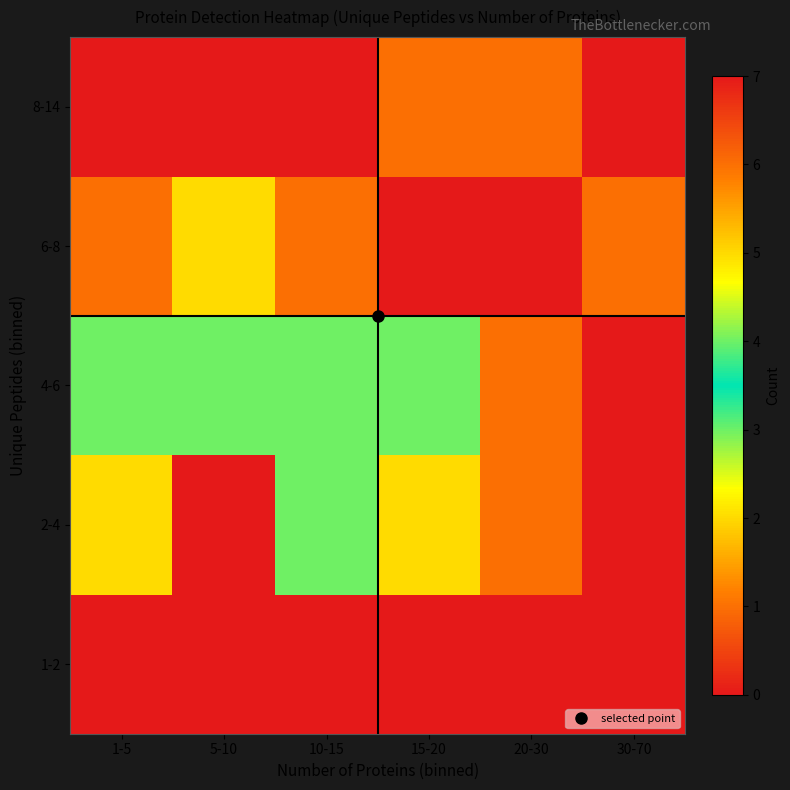

What is the total value across all series at 30-70?

1